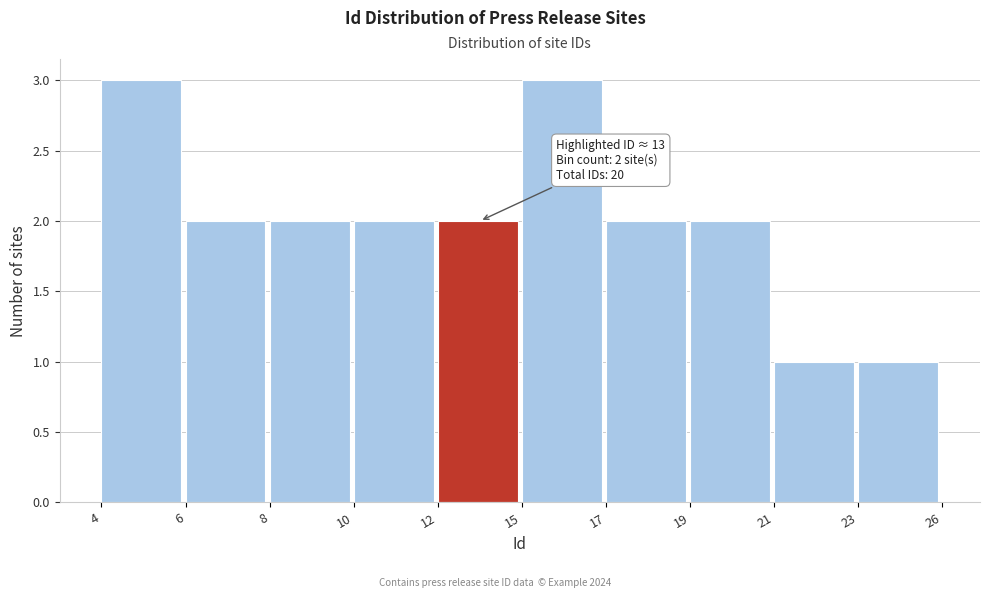

Reading left to right, what are all the values shown in this chart?

4=3	6=2	8=2	10=2	12=2	15=3	17=2	19=2	21=1	23=1